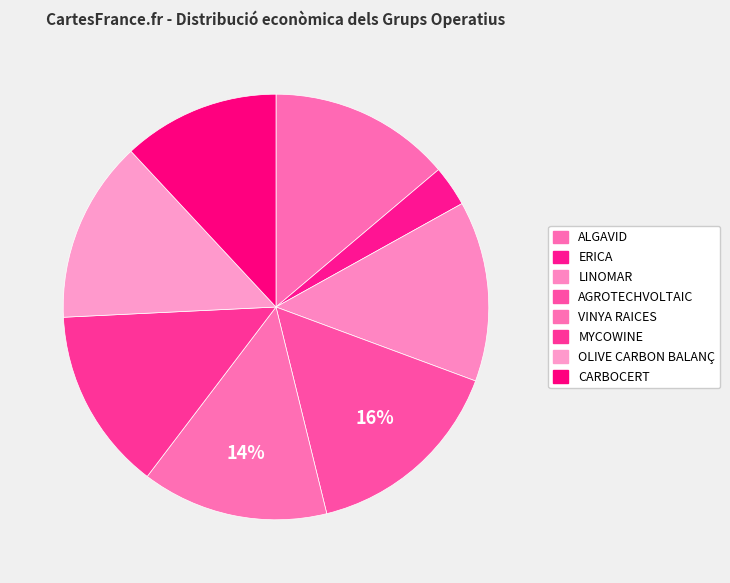

Is ALGAVID the majority of the pie?

No